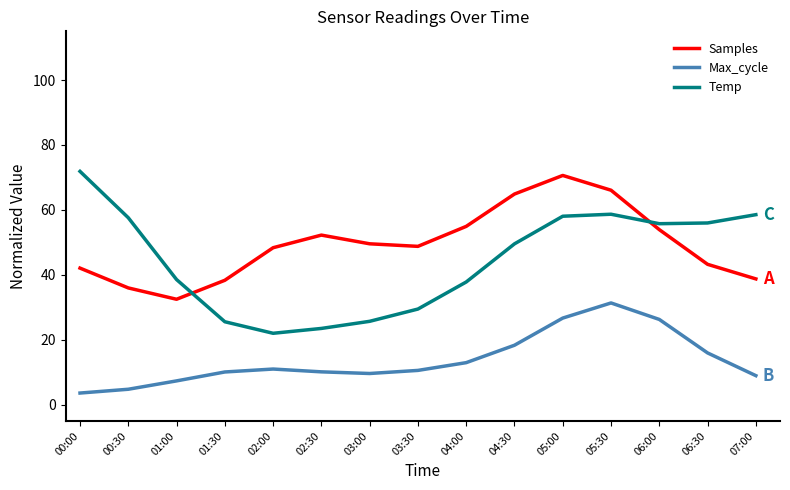

How many intersections are there between Temp and Samples?

2